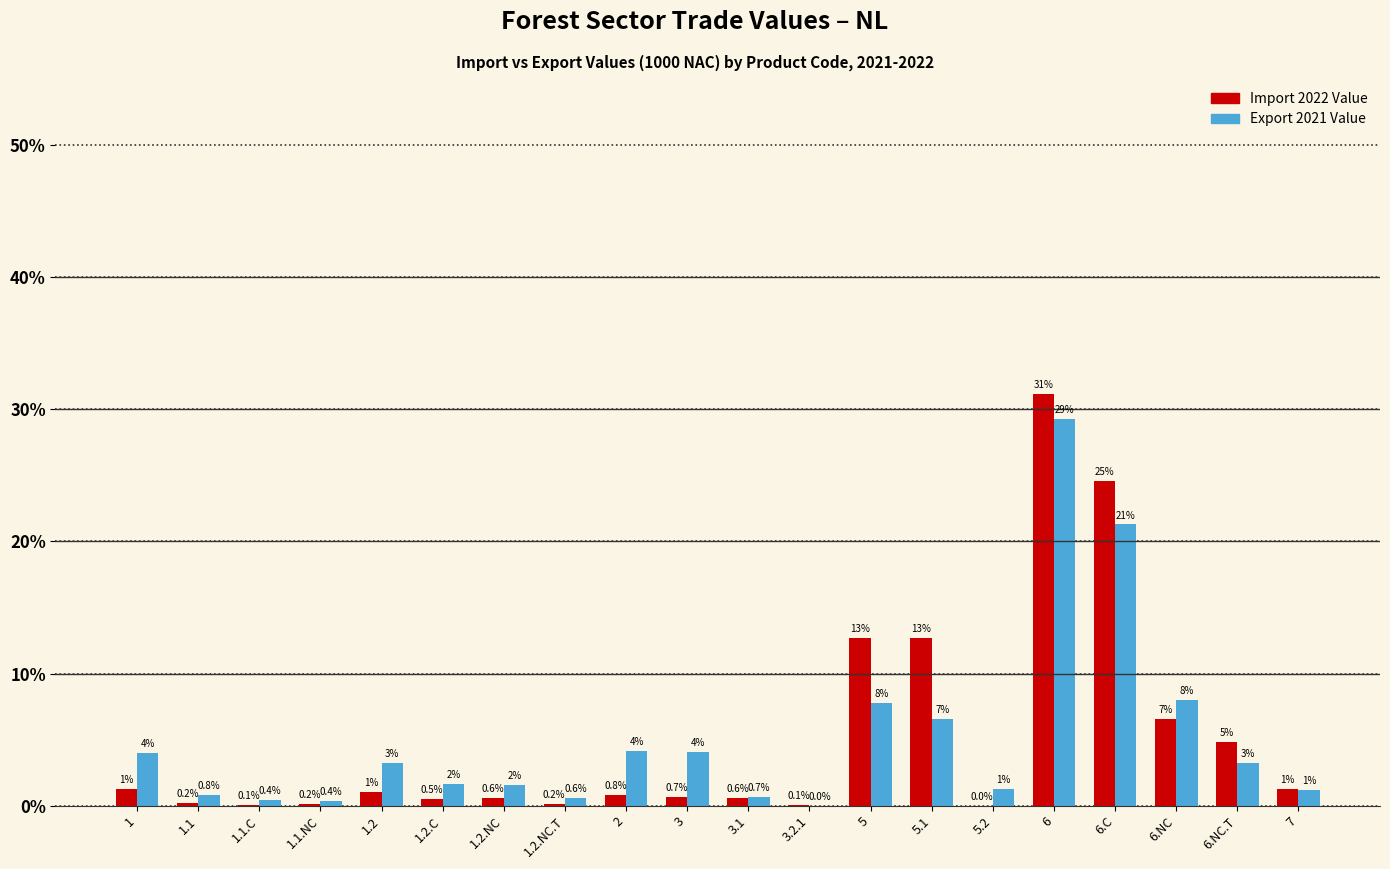

At which label does Export 2021 Value reach its peak?

6